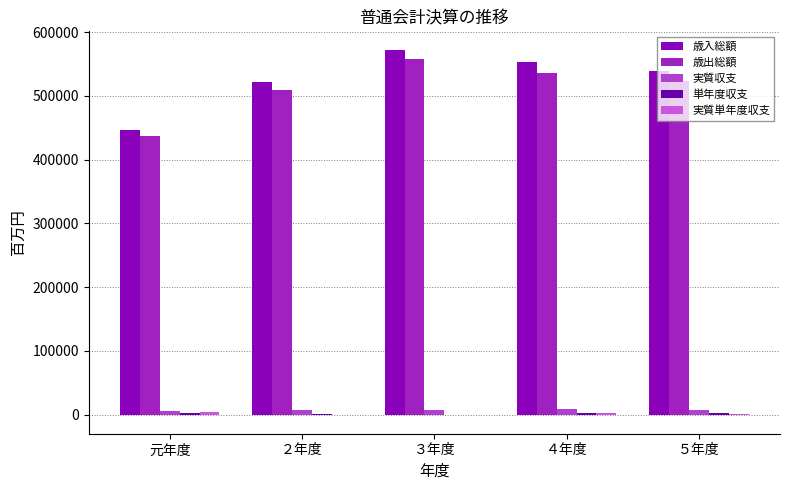

How many categories are shown in the chart?

5